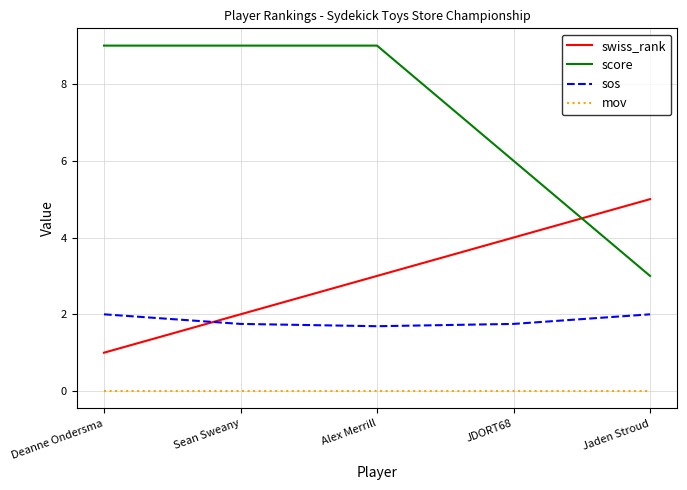

Does the chart display data point markers on the line(s)?

No